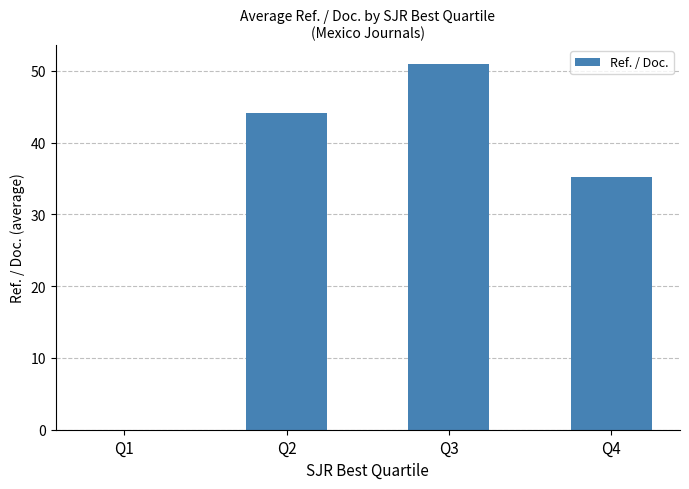

Count the number of categories in the chart.

4